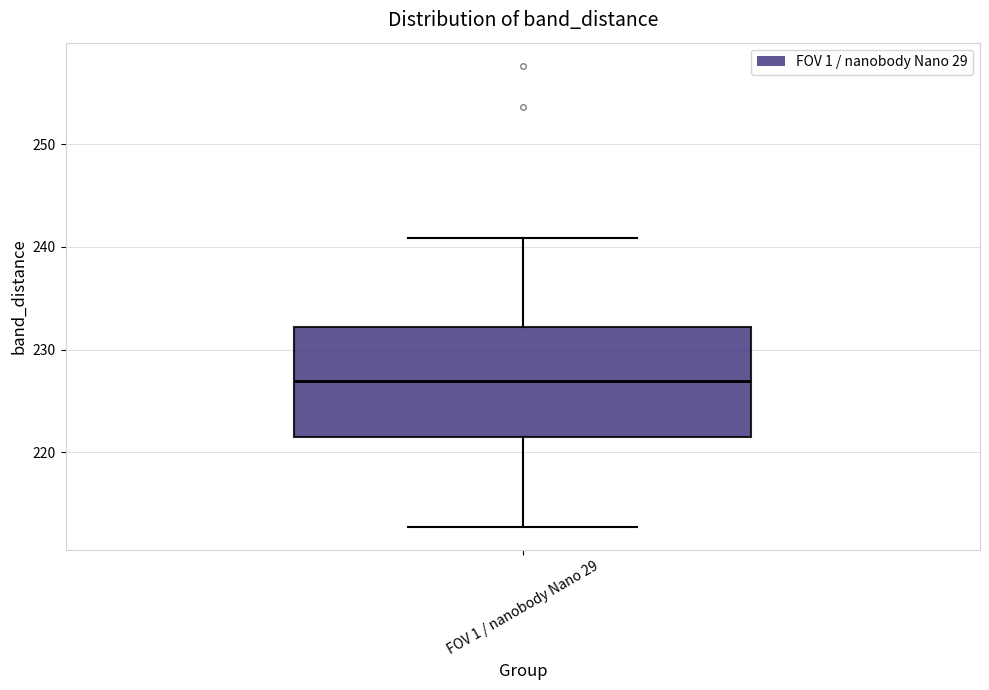

Where does the median line of the box for FOV 1 / nanobody Nano 29 sit on the y-axis? The values are not printed on the chart, so give them approximately, as read against the axis.

227